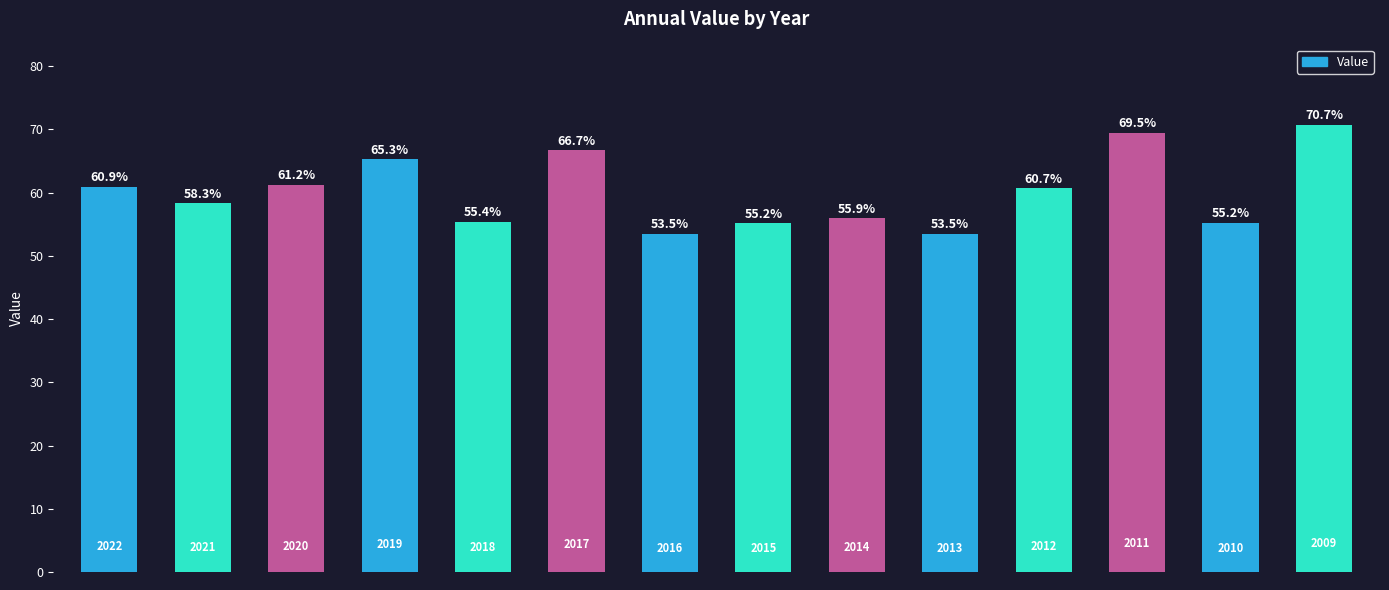

What is the value of the 9th bar from the left?

55.9